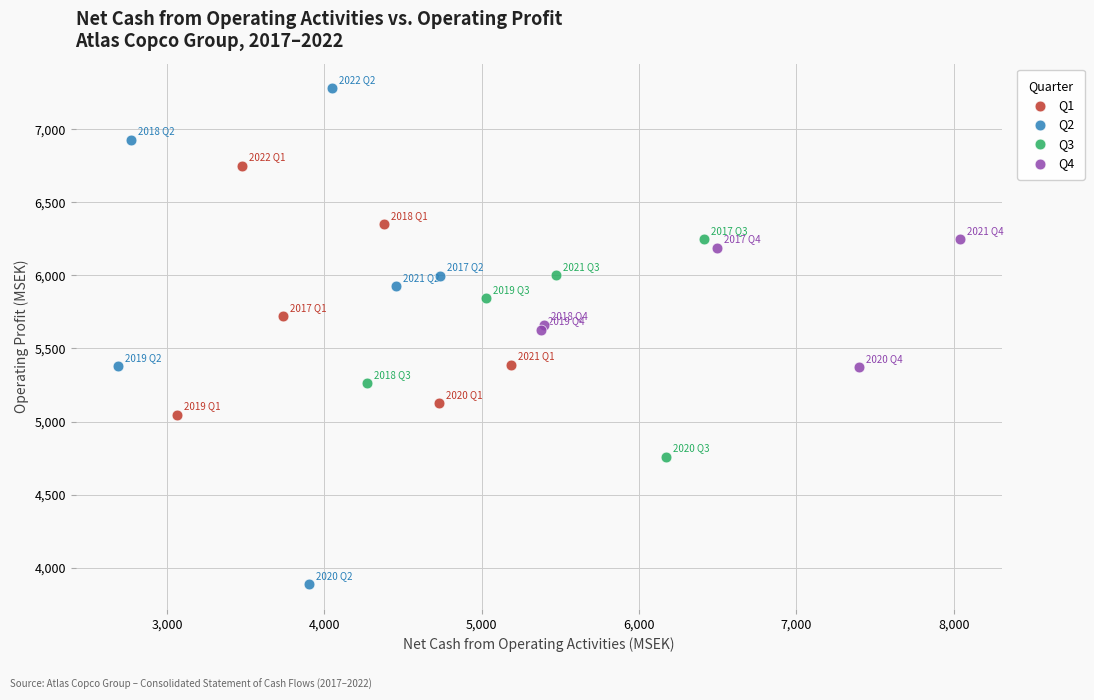

What are all the series names shown in the legend?

Q1, Q2, Q3, Q4